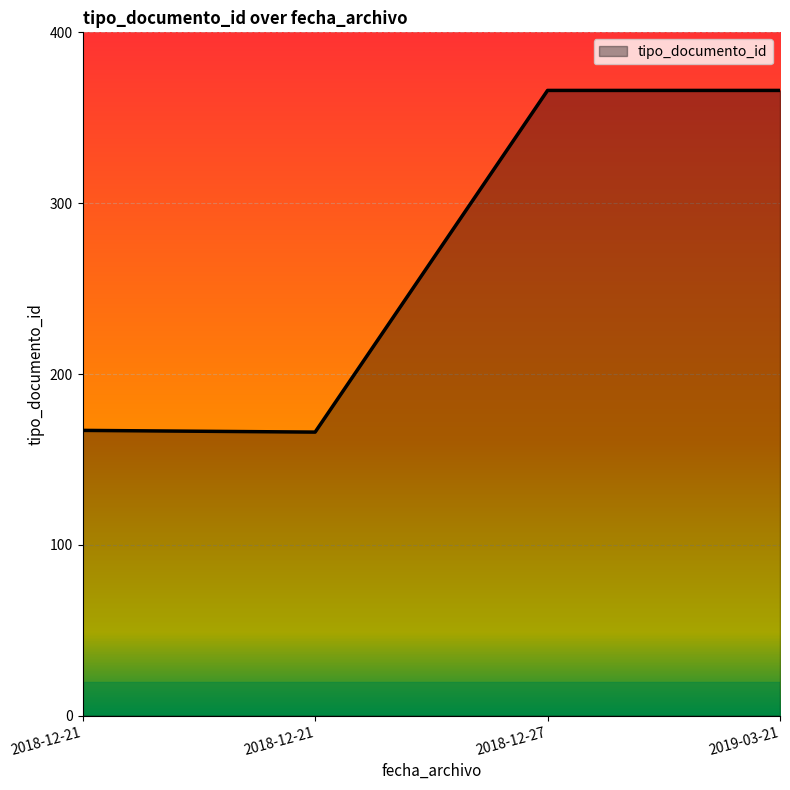

How many lines are shown in the chart?

1